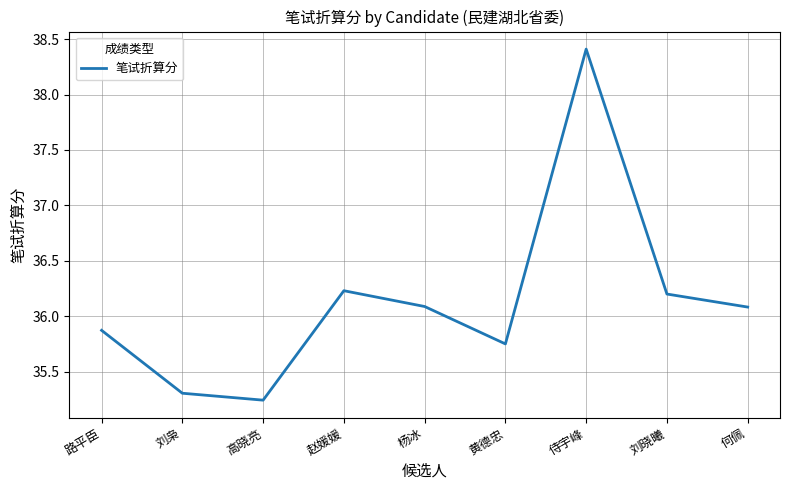

How many interior local valleys (lower than both neighbors) does the data have?

2